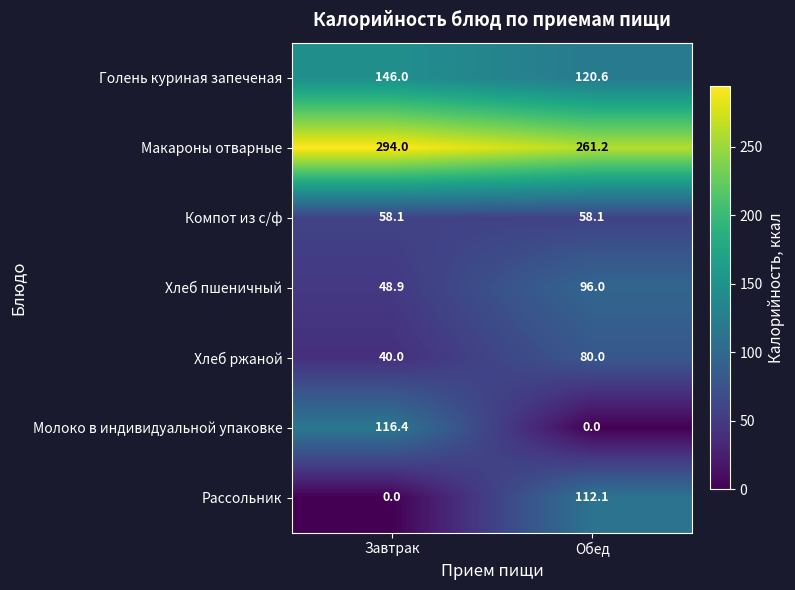

What is the difference between the highest and lowest values at Завтрак?

294.0